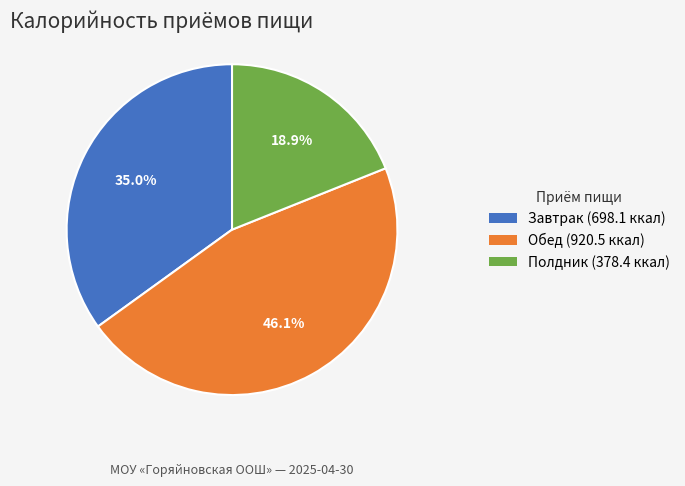

Is the sum of Завтрак and Обед greater than half?

Yes